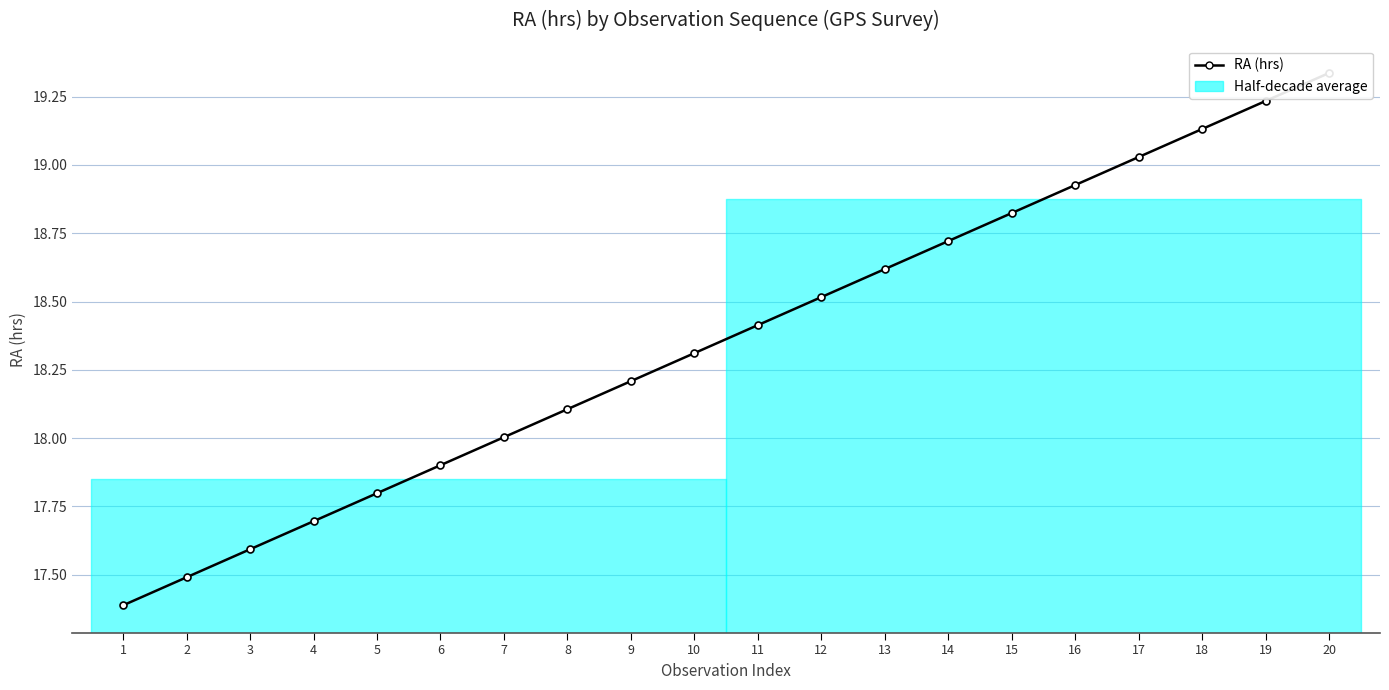

List the labels in order of value, largest first.

20, 19, 18, 17, 16, 15, 14, 13, 12, 11, 10, 9, 8, 7, 6, 5, 4, 3, 2, 1